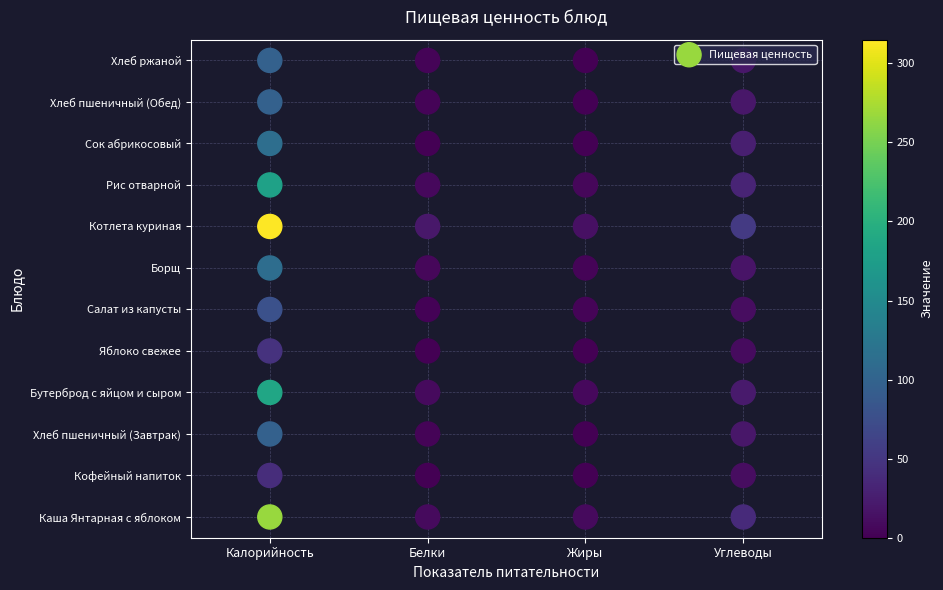

What is the greatest value displayed?

315.0